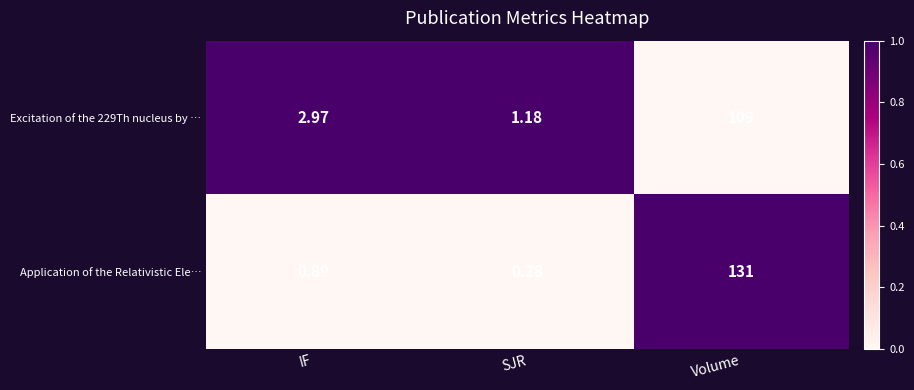

Which series changed the most between IF and SJR?

Excitation of the 229Th nucleus by …